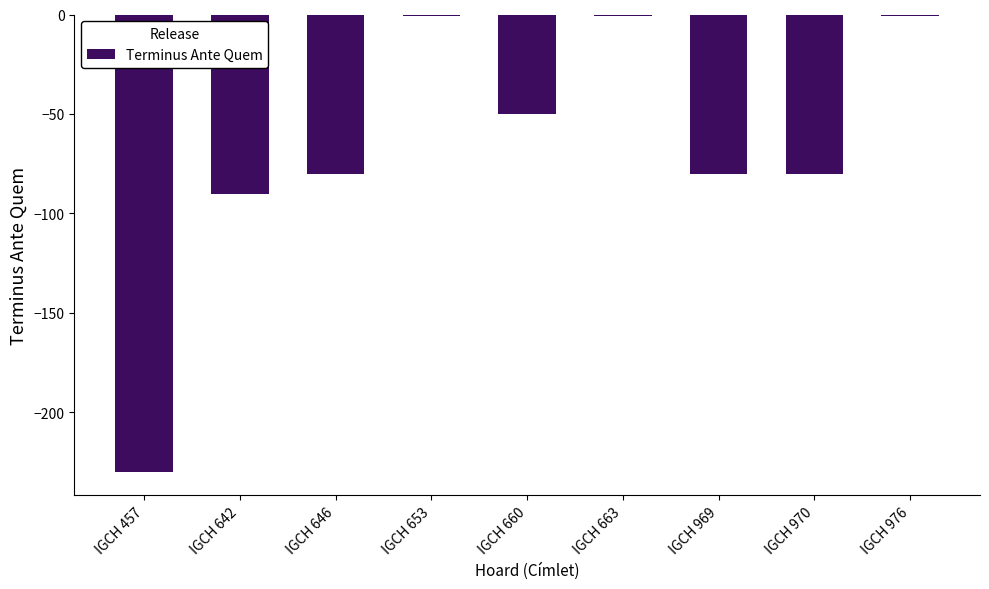

What is the minimum value shown in the chart?

-230